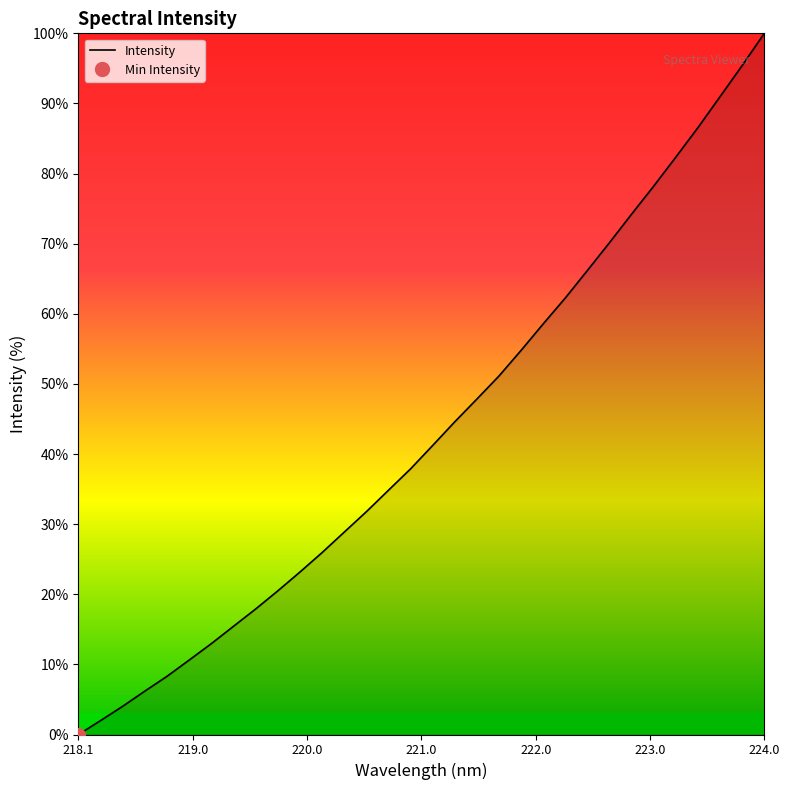

What is the maximum value for Intensity?

100.0